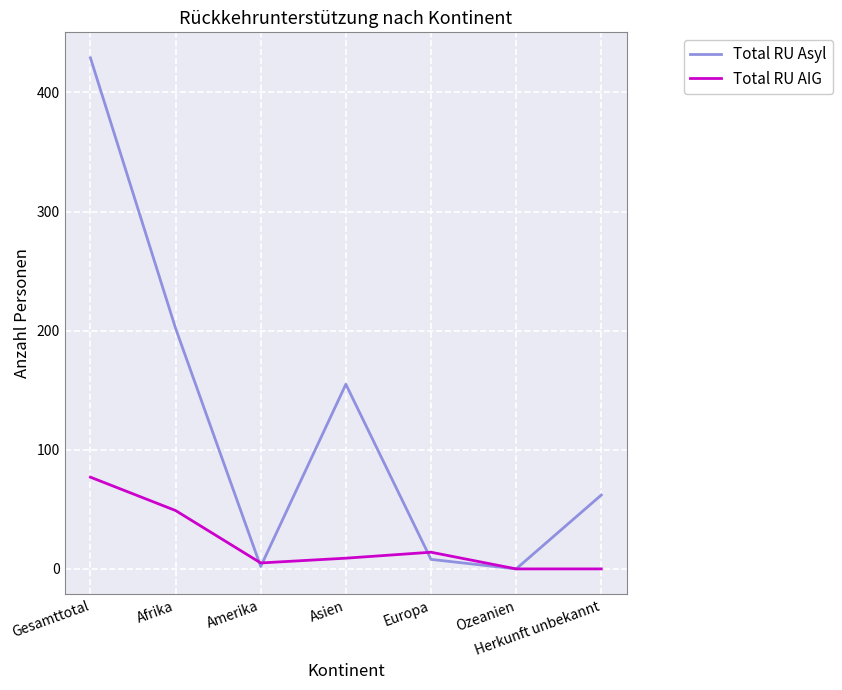

Where is Total RU AIG nearest to the value 38?

Afrika